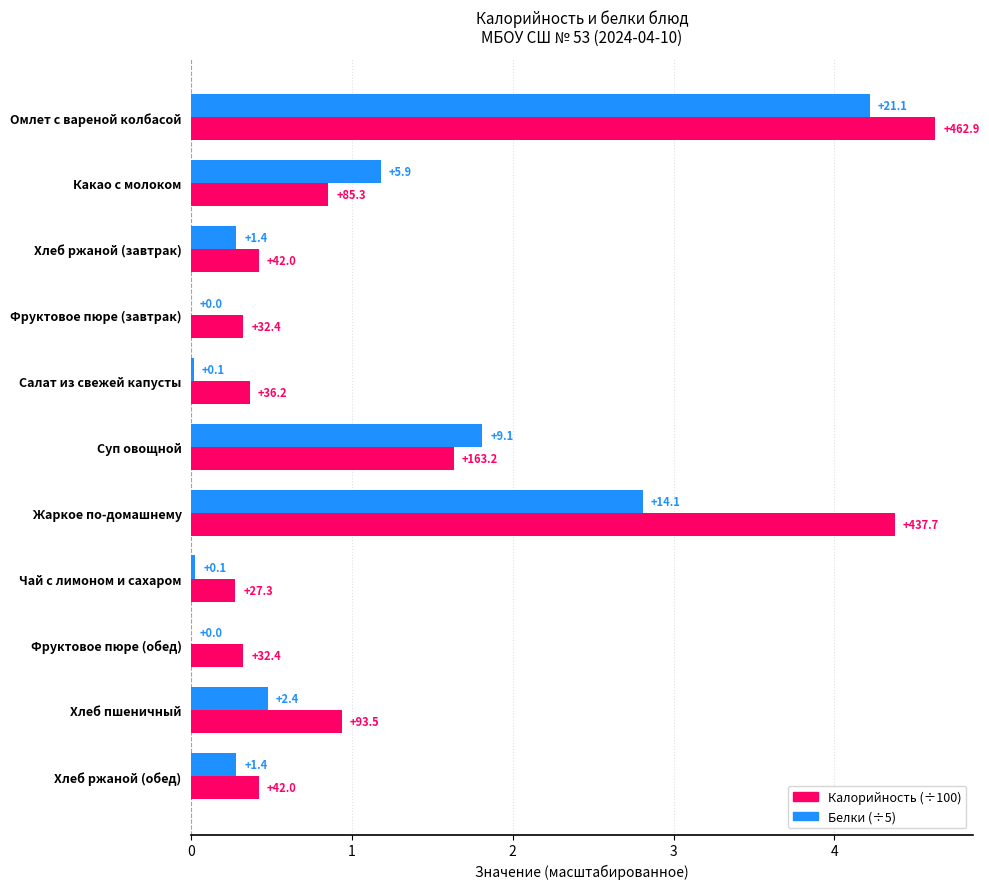

What is the greatest value displayed?

4.6